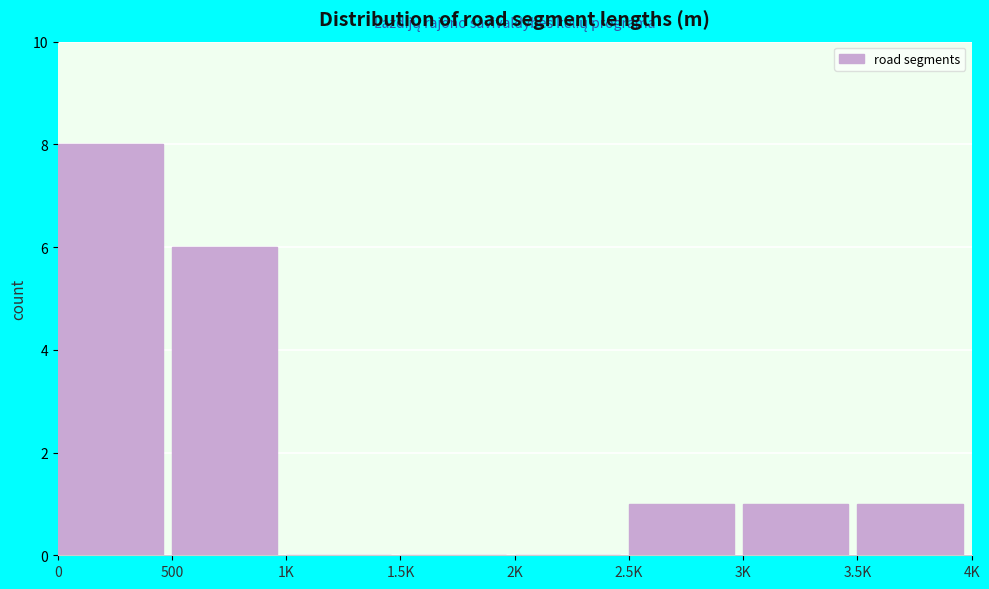

Reading left to right, transcribe all the data shown in this chart.

0=8	500=6	1K=0	1.5K=0	2K=0	2.5K=1	3K=1	3.5K=1